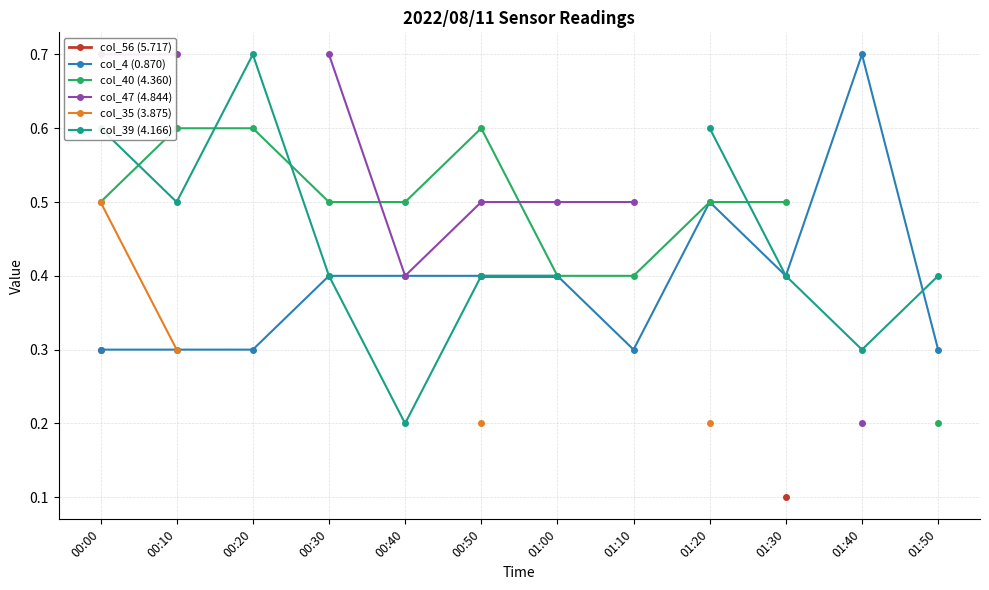

What are all the series names shown in the legend?

col_56 (5.717), col_4 (0.870), col_40 (4.360), col_47 (4.844), col_35 (3.875), col_39 (4.166)